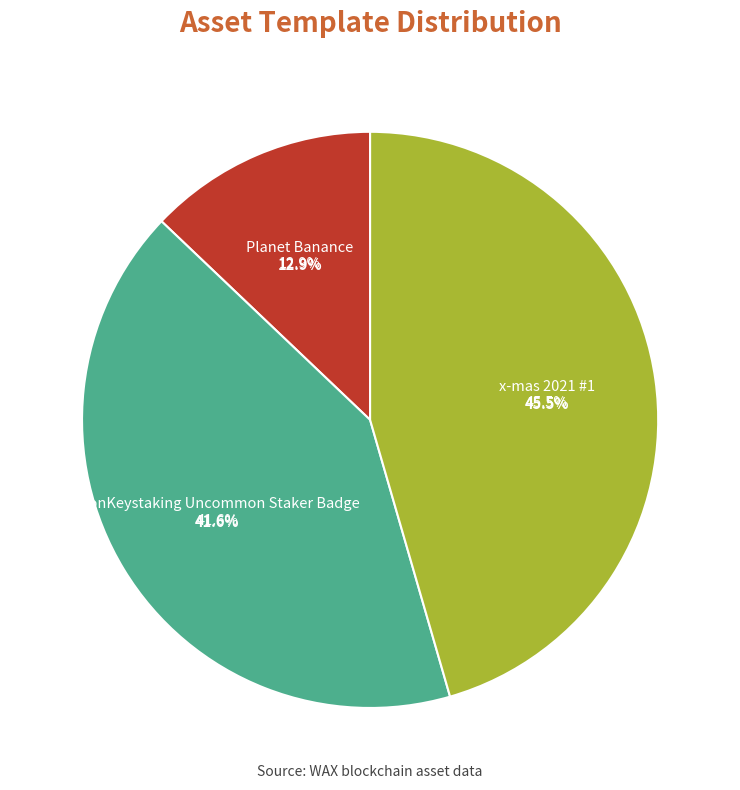

To the nearest percent, what percentage of the pie is x-mas 2021 #1?

46%